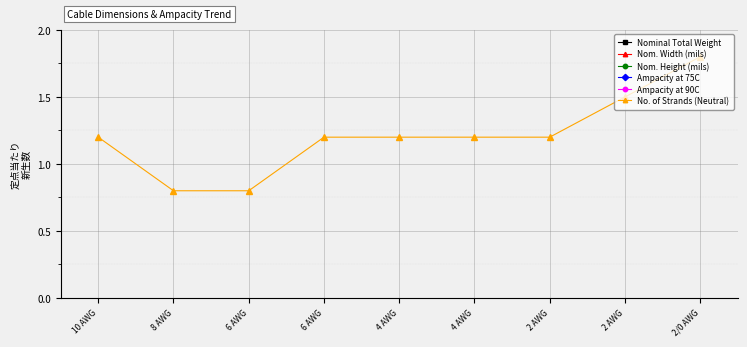

List the labels in order of Nom. Width (mils) value, largest first.

2/0 AWG, 2 AWG, 2 AWG, 4 AWG, 4 AWG, 6 AWG, 6 AWG, 8 AWG, 10 AWG